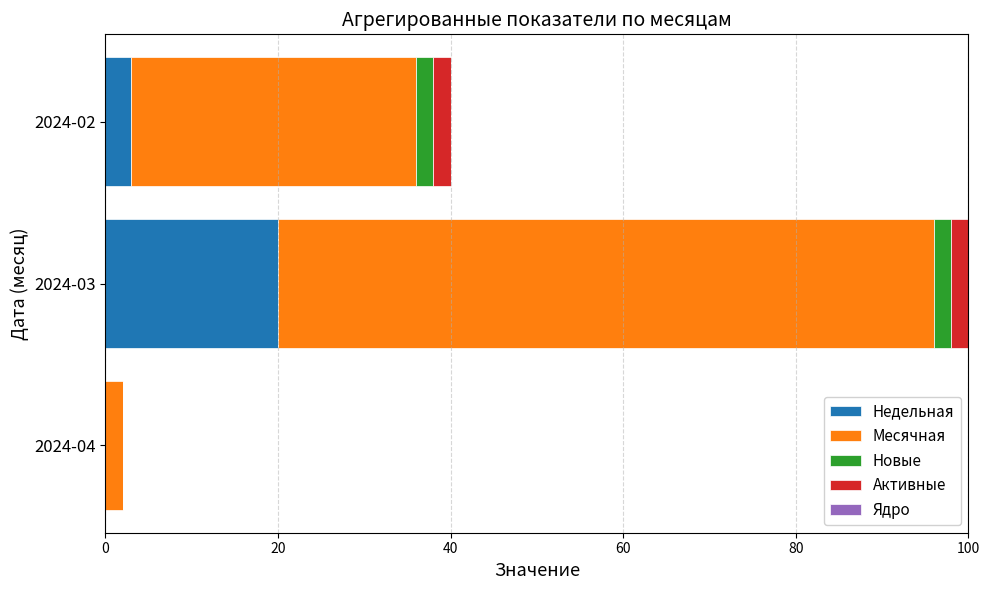

Which category has the highest value in the Недельная series?

2024-03